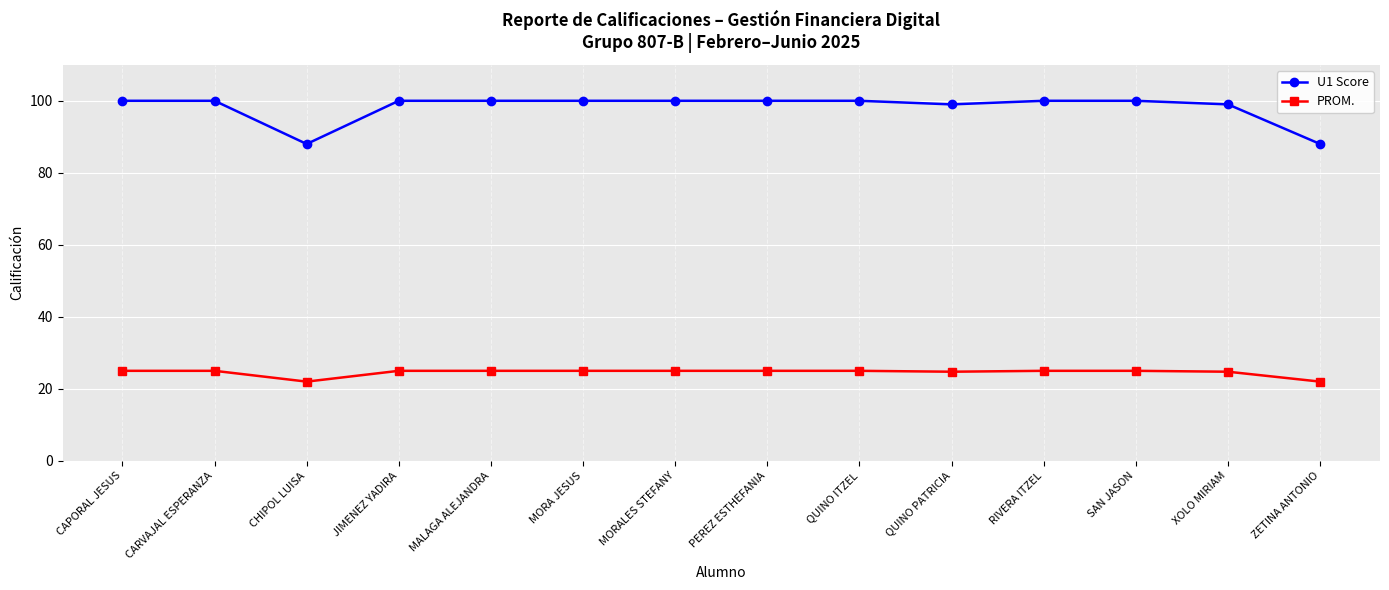

What are all the series names shown in the legend?

U1 Score, PROM.